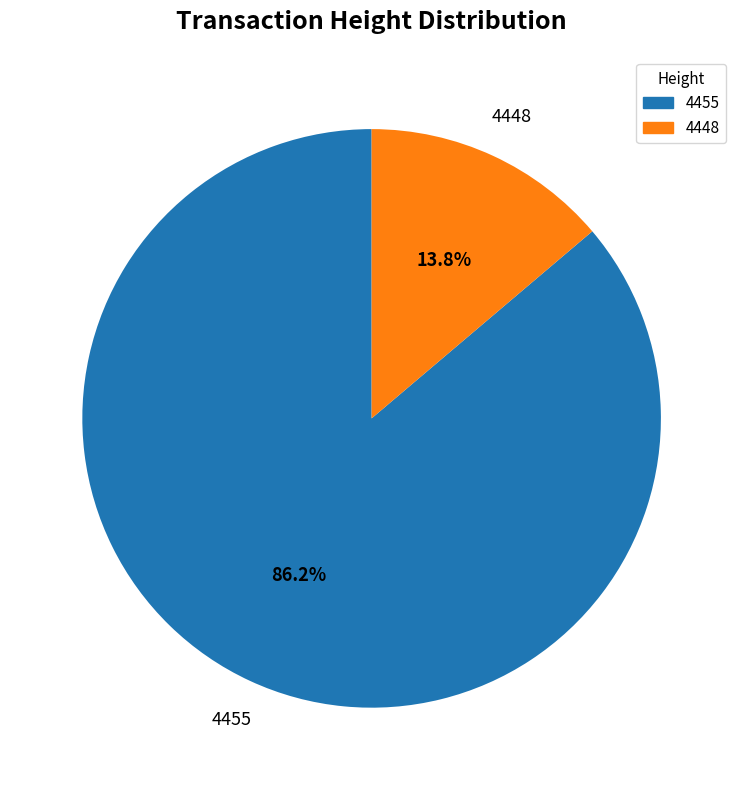

Which category accounts for the majority?

4455